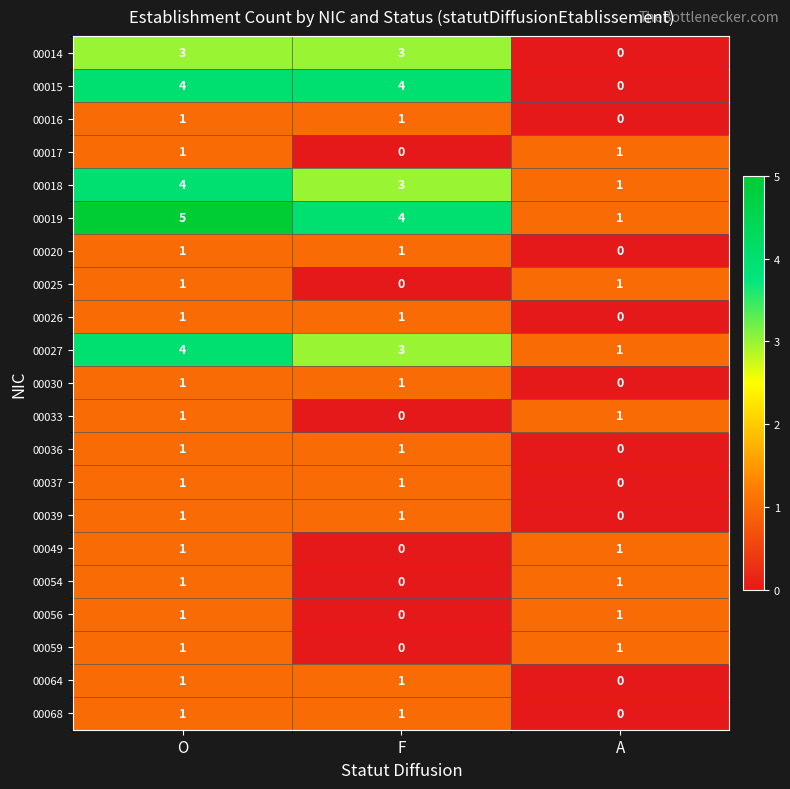

What is the average value of the 00015 series?

3